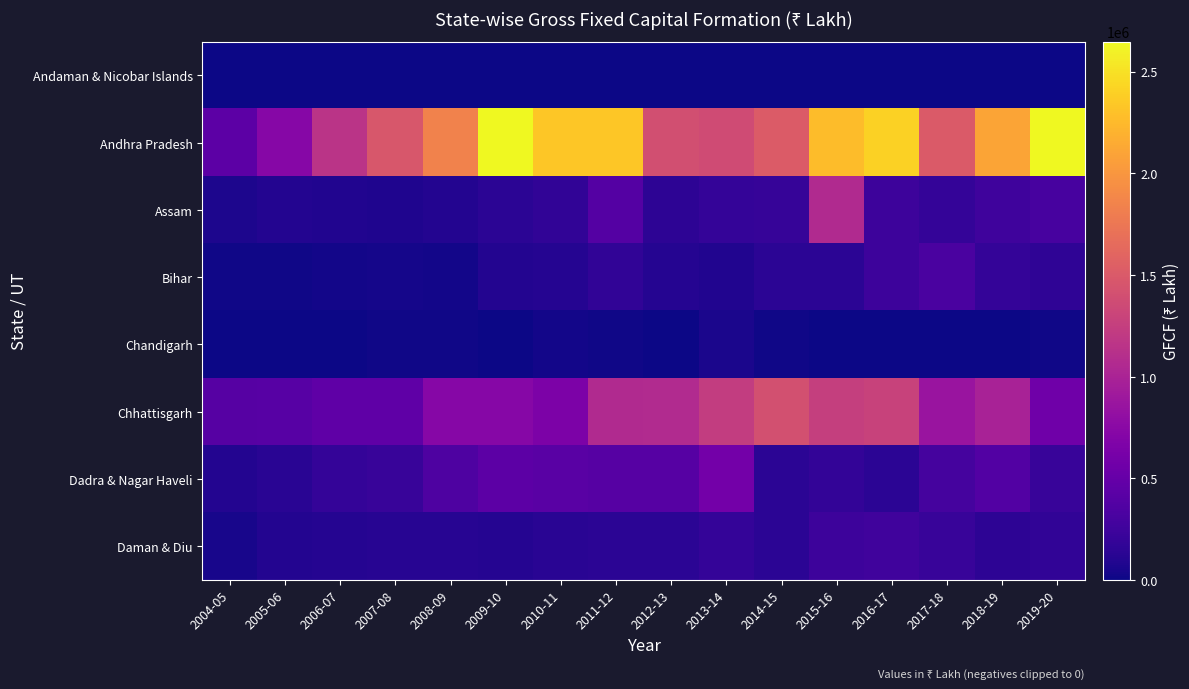

Reading left to right, what are all the values shown in this chart?

Andaman & Nicobar Islands: 2004-05=66	2005-06=332	2006-07=5	2007-08=0	2008-09=422	2009-10=0	2010-11=83	2011-12=280	2012-13=0	2013-14=404	2014-15=145	2015-16=57	2016-17=59	2017-18=93	2018-19=89	2019-20=80
Andhra Pradesh: 2004-05=440332	2005-06=724481	2006-07=1148840	2007-08=1471340	2008-09=1845334	2009-10=2646910	2010-11=2330915	2011-12=2333338	2012-13=1401341	2013-14=1374620	2014-15=1517315	2015-16=2272830	2016-17=2403902	2017-18=1499563	2018-19=2100851	2019-20=2645667
Assam: 2004-05=69245	2005-06=101108	2006-07=87329	2007-08=78687	2008-09=93358	2009-10=134659	2010-11=169785	2011-12=382826	2012-13=150364	2013-14=191887	2014-15=199028	2015-16=1058836	2016-17=240673	2017-18=192001	2018-19=253079	2019-20=306938
Bihar: 2004-05=11240	2005-06=12120	2006-07=25702	2007-08=32853	2008-09=24777	2009-10=94620	2010-11=112974	2011-12=165489	2012-13=104357	2013-14=91763	2014-15=134790	2015-16=139208	2016-17=247166	2017-18=323458	2018-19=195917	2019-20=157129
Chandigarh: 2004-05=7351	2005-06=9909	2006-07=5025	2007-08=13548	2008-09=15343	2009-10=7062	2010-11=22068	2011-12=15236	2012-13=5342	2013-14=53510	2014-15=15140	2015-16=9642	2016-17=3070	2017-18=6624	2018-19=0	2019-20=12922
Chhattisgarh: 2004-05=400580	2005-06=405341	2006-07=457813	2007-08=461632	2008-09=725681	2009-10=728887	2010-11=658883	2011-12=1061516	2012-13=1072289	2013-14=1232281	2014-15=1407004	2015-16=1253597	2016-17=1291546	2017-18=866708	2018-19=990668	2019-20=568601
Dadra & Nagar Haveli: 2004-05=96276	2005-06=131774	2006-07=196072	2007-08=212237	2008-09=347327	2009-10=442979	2010-11=414923	2011-12=397013	2012-13=397935	2013-14=590692	2014-15=144346	2015-16=185445	2016-17=142138	2017-18=295789	2018-19=375892	2019-20=216617
Daman & Diu: 2004-05=45460	2005-06=99279	2006-07=103935	2007-08=117519	2008-09=117836	2009-10=106201	2010-11=132474	2011-12=144182	2012-13=140112	2013-14=187691	2014-15=144522	2015-16=247906	2016-17=261621	2017-18=211642	2018-19=154802	2019-20=175086